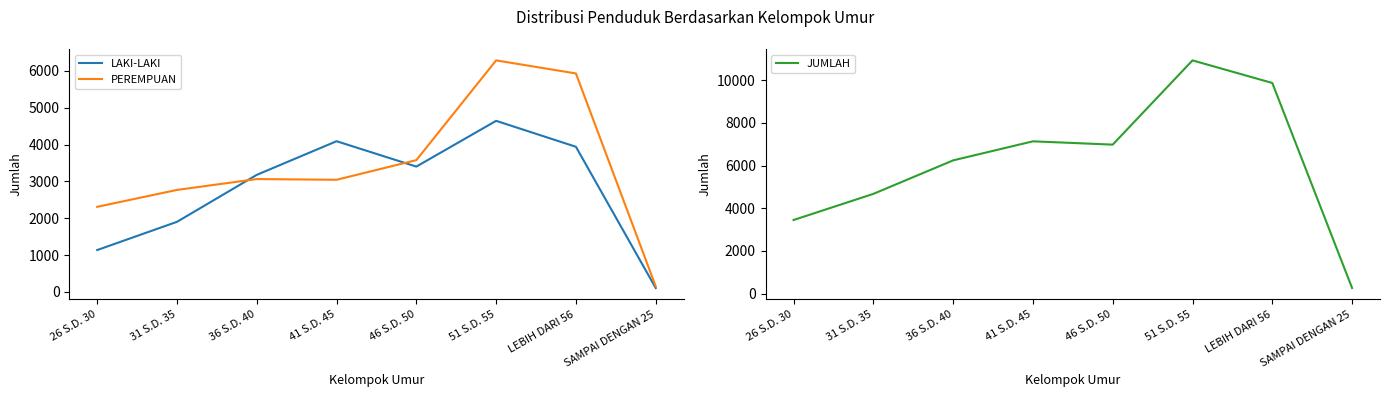

What position from the left is 51 S.D. 55?

6